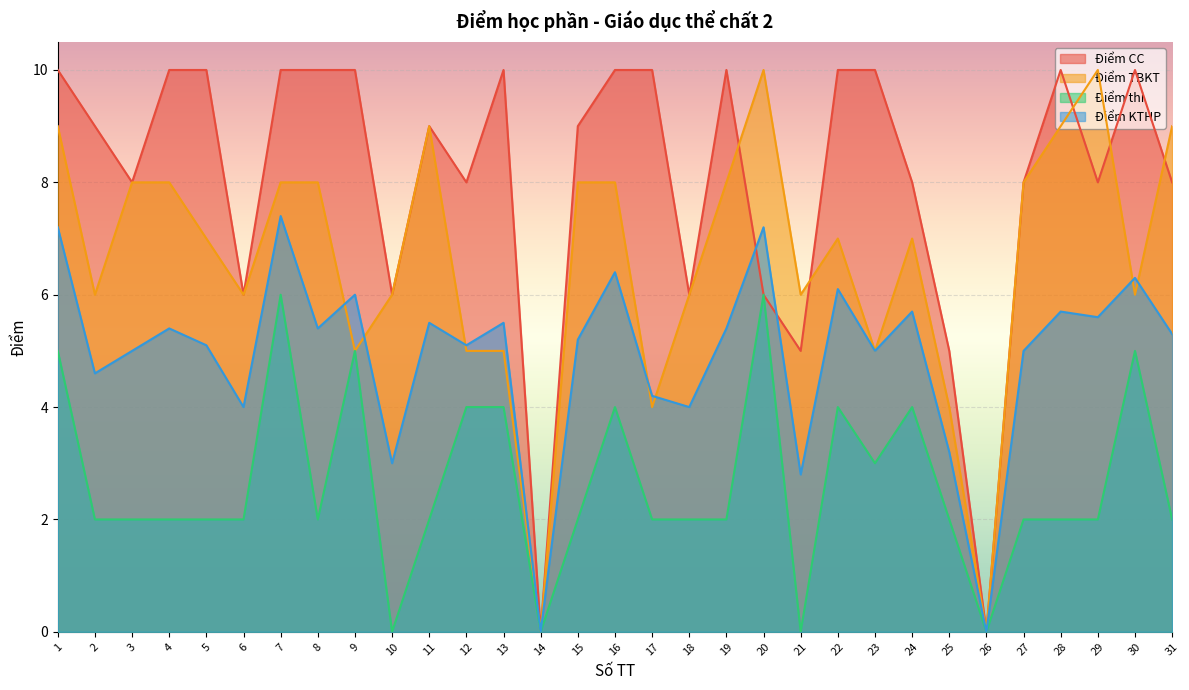

Rank the series by their average value, from highest to lowest.

Điểm CC, Điểm TBKT, Điểm KTHP, Điểm thi